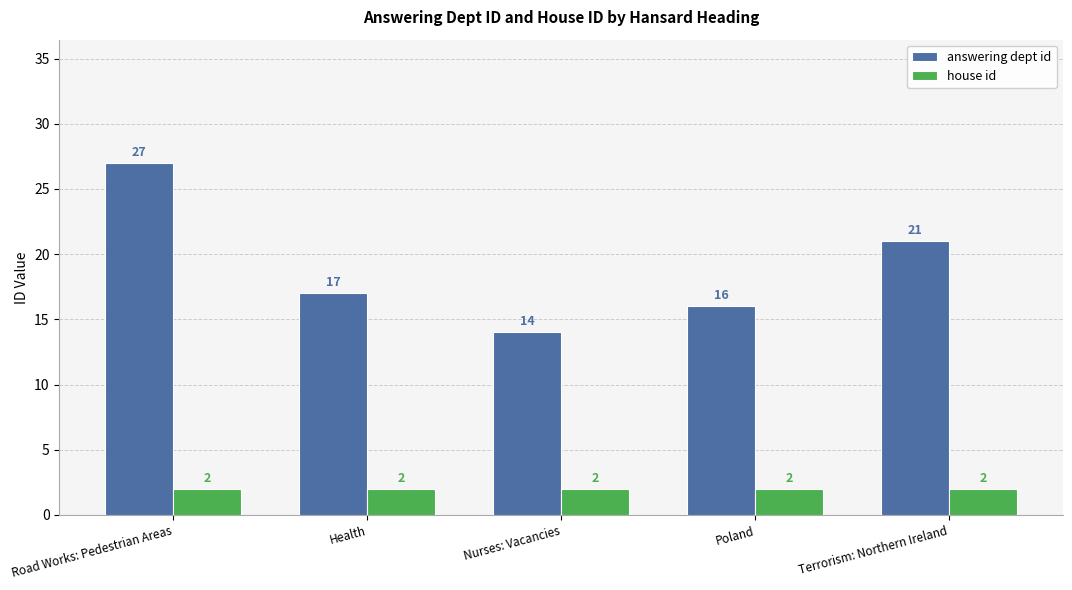

List the labels in order of answering dept id value, smallest first.

Nurses: Vacancies, Poland, Health, Terrorism: Northern Ireland, Road Works: Pedestrian Areas